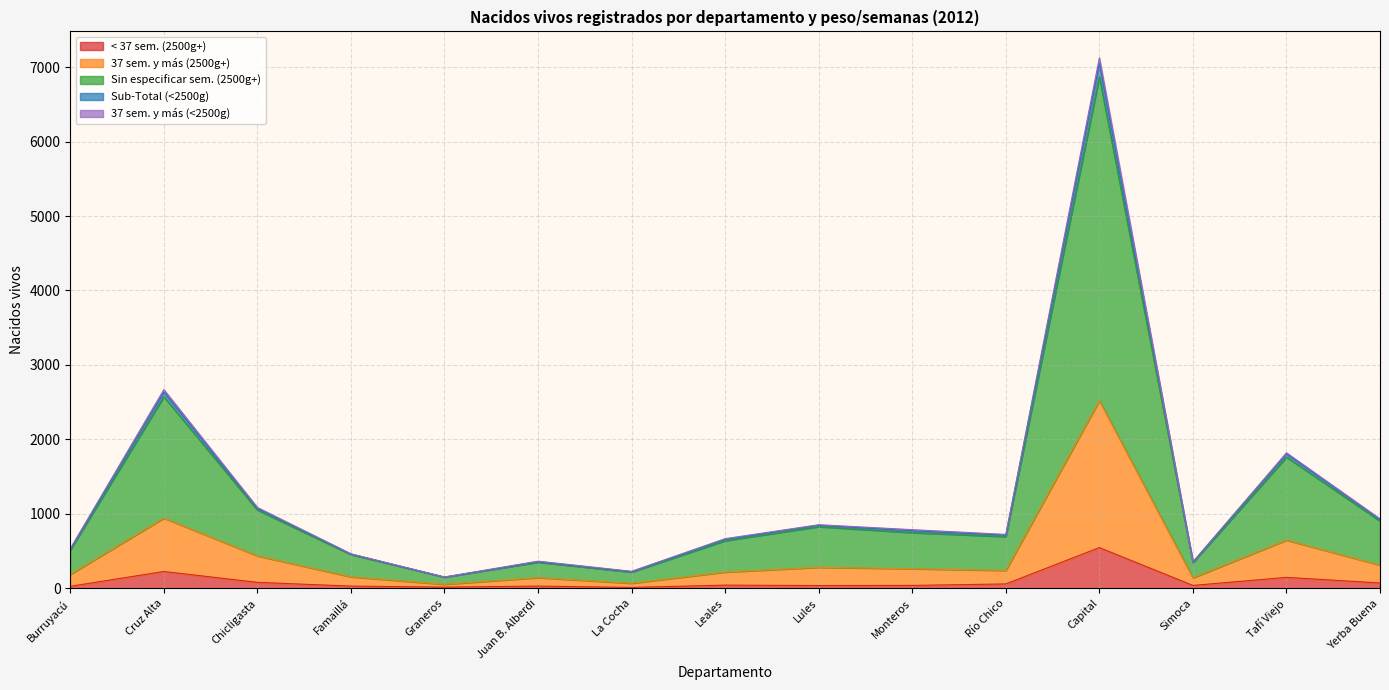

Which has a higher value, Tafí Viejo or Juan B. Alberdi?

Tafí Viejo